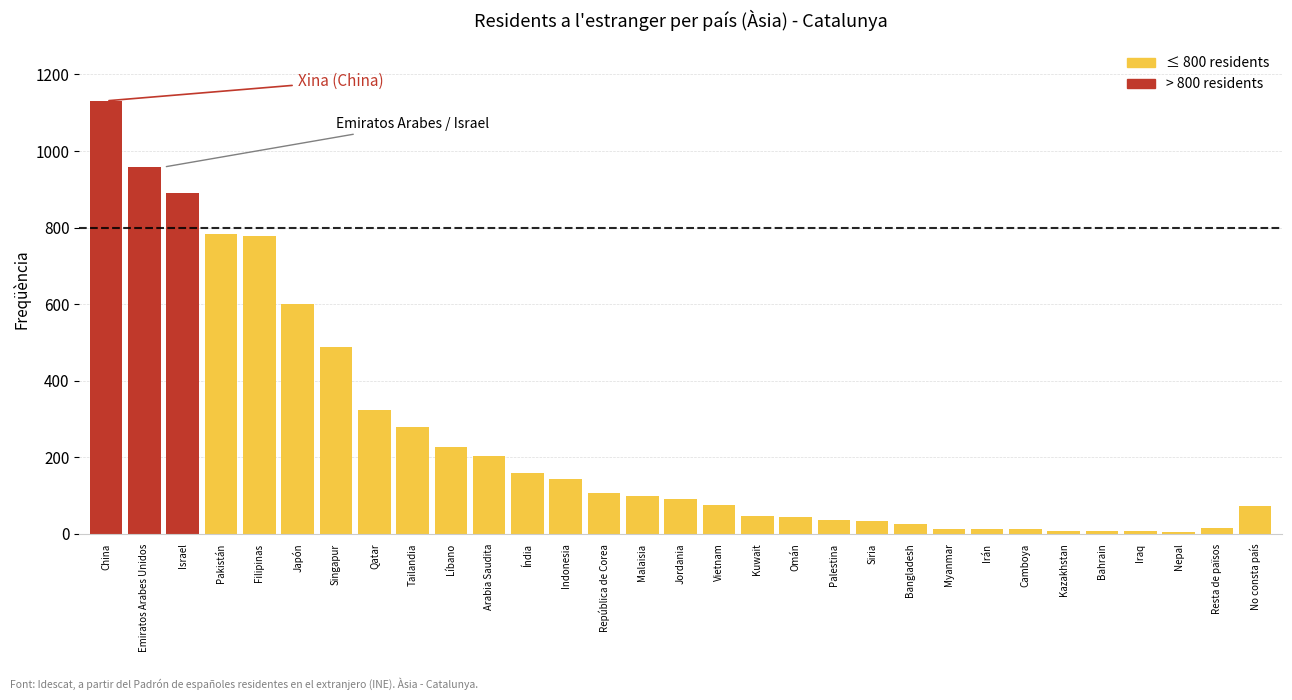

The value at China is 1589. True or false?

False